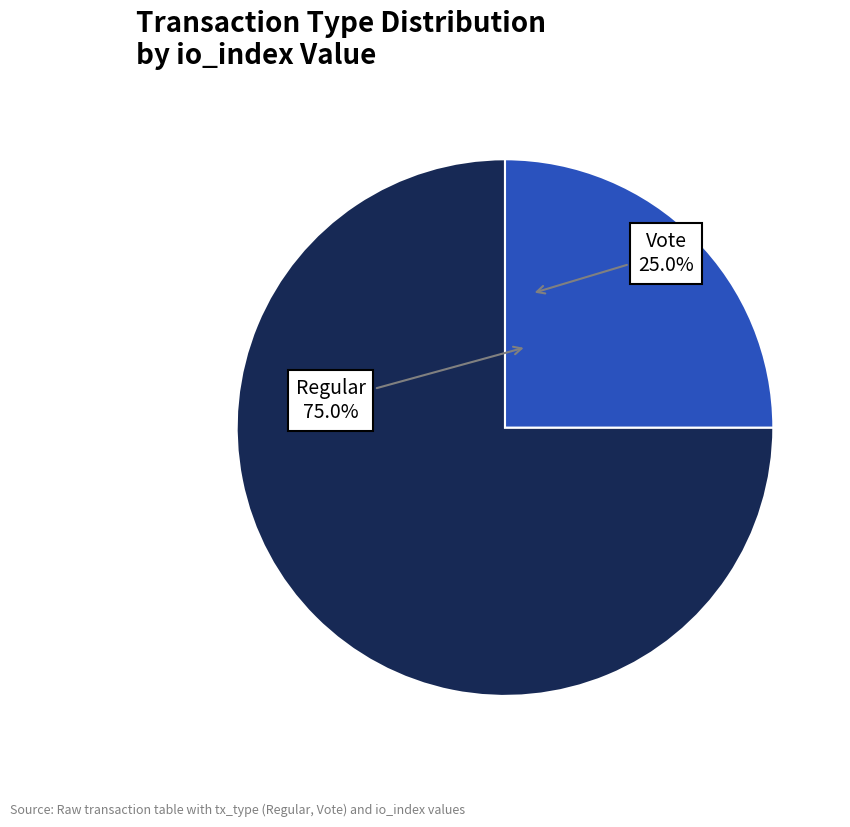

Which slice is the largest?

Regular (io_index=9)